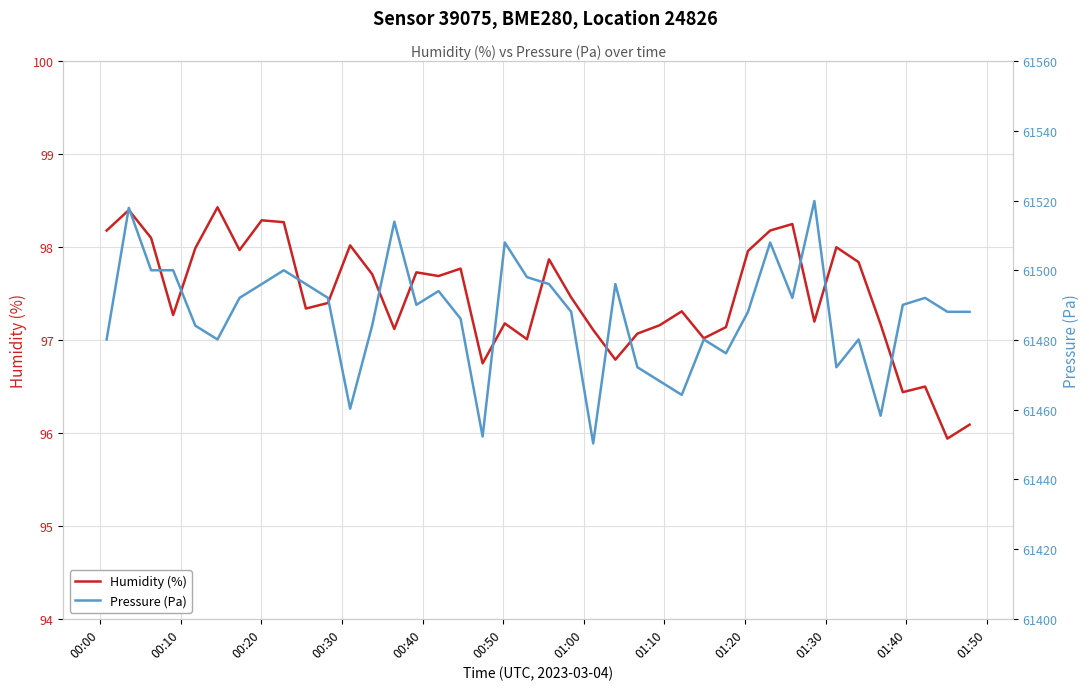

What is the maximum value for Pressure (Pa)?

61519.9